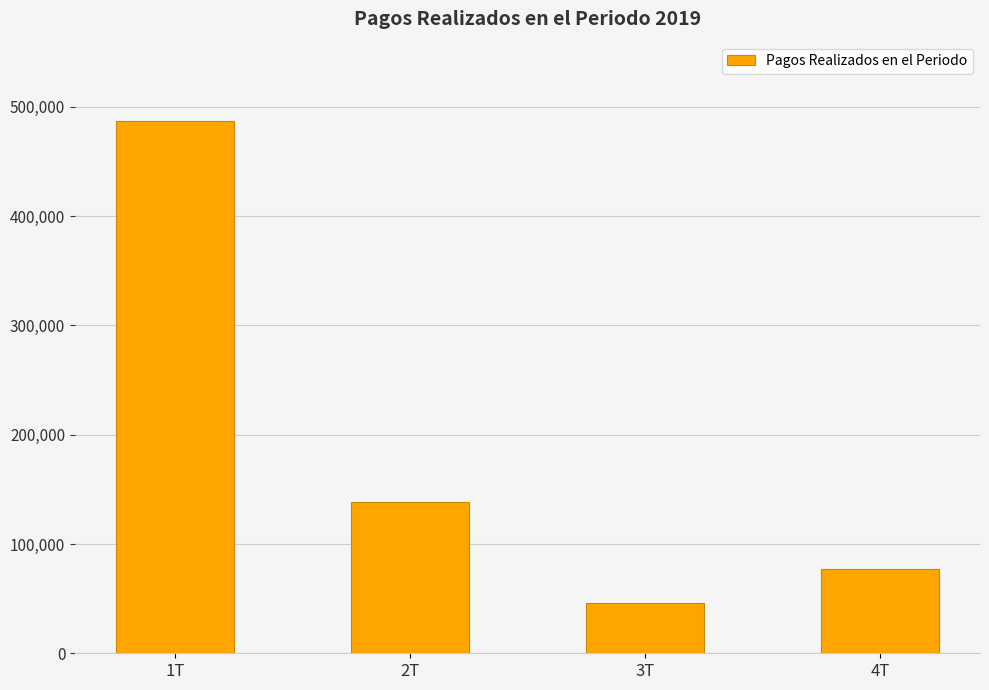

How many series are shown in this chart?

1